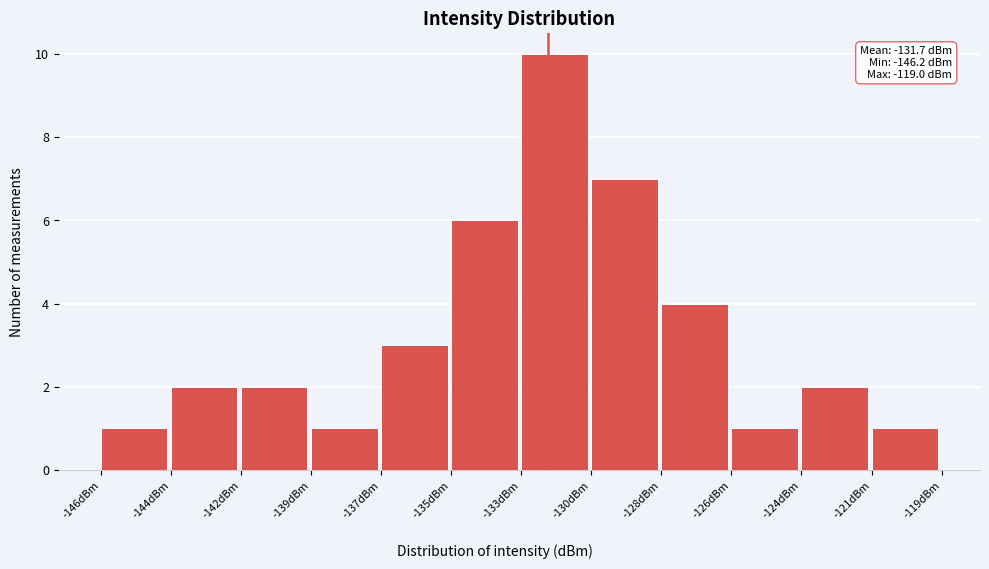

Reading left to right, extract all data points from this chart.

-146dBm=1	-144dBm=2	-142dBm=2	-139dBm=1	-137dBm=3	-135dBm=6	-133dBm=10	-130dBm=7	-128dBm=4	-126dBm=1	-124dBm=2	-121dBm=1